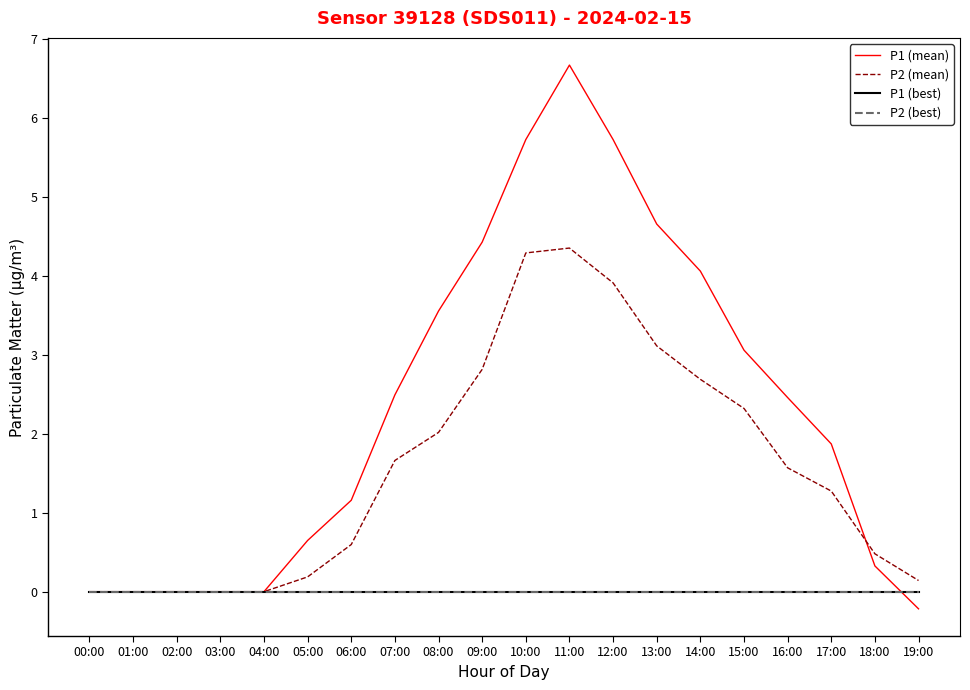

Which category has the highest value in the P1 (mean) series?

11:00